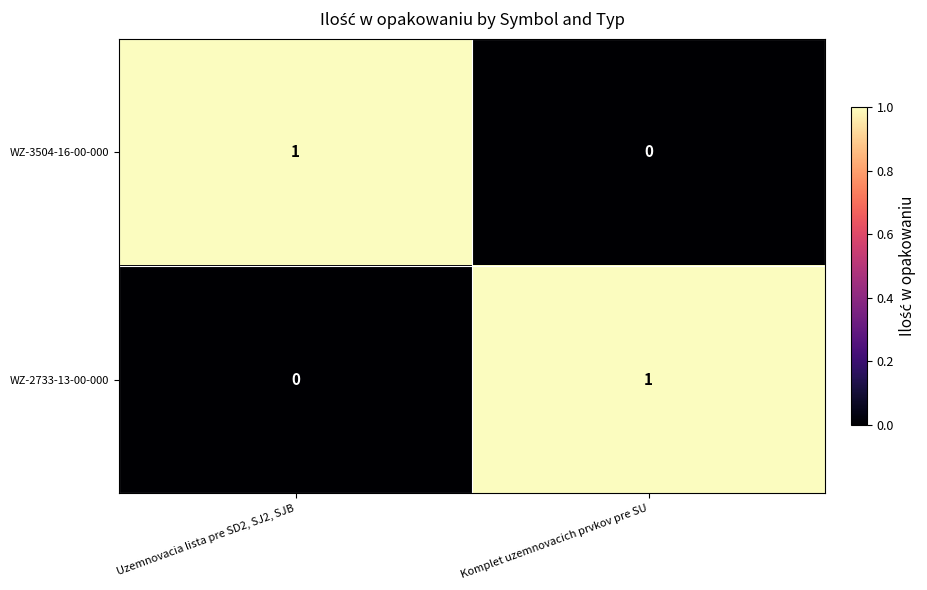

At how many categories does at least one series exceed 0?

2